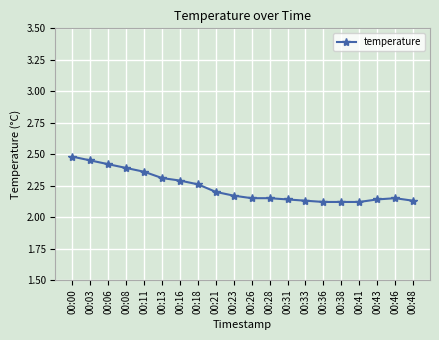

What is the difference between the second highest and second lowest values?

0.3